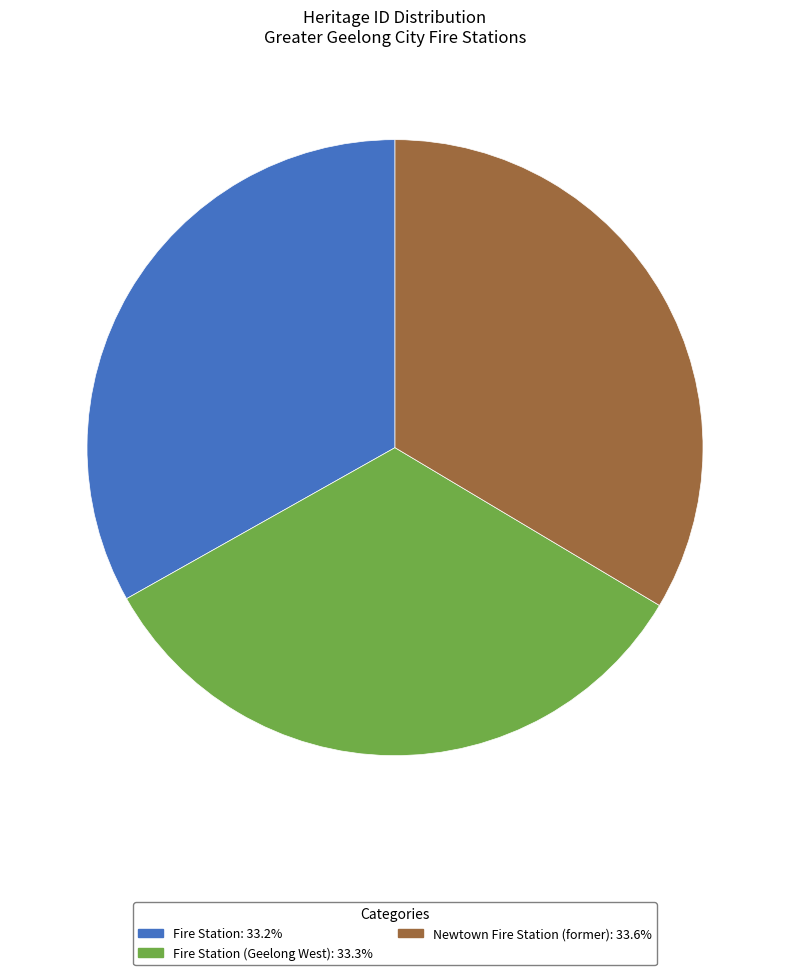

Is there any slice that represents more than half of the pie?

No